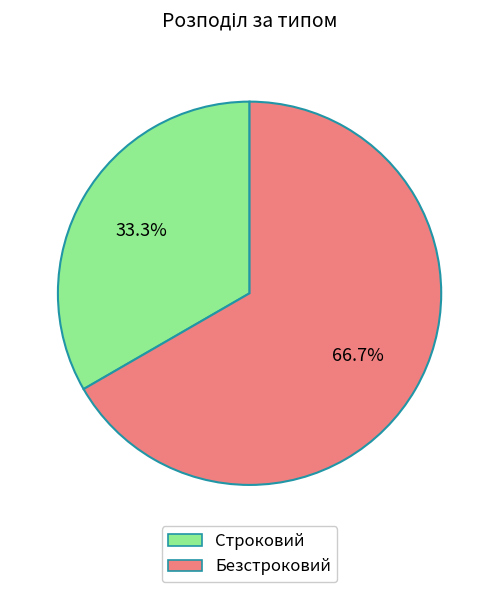

To the nearest percent, what is the average slice percentage?

50%